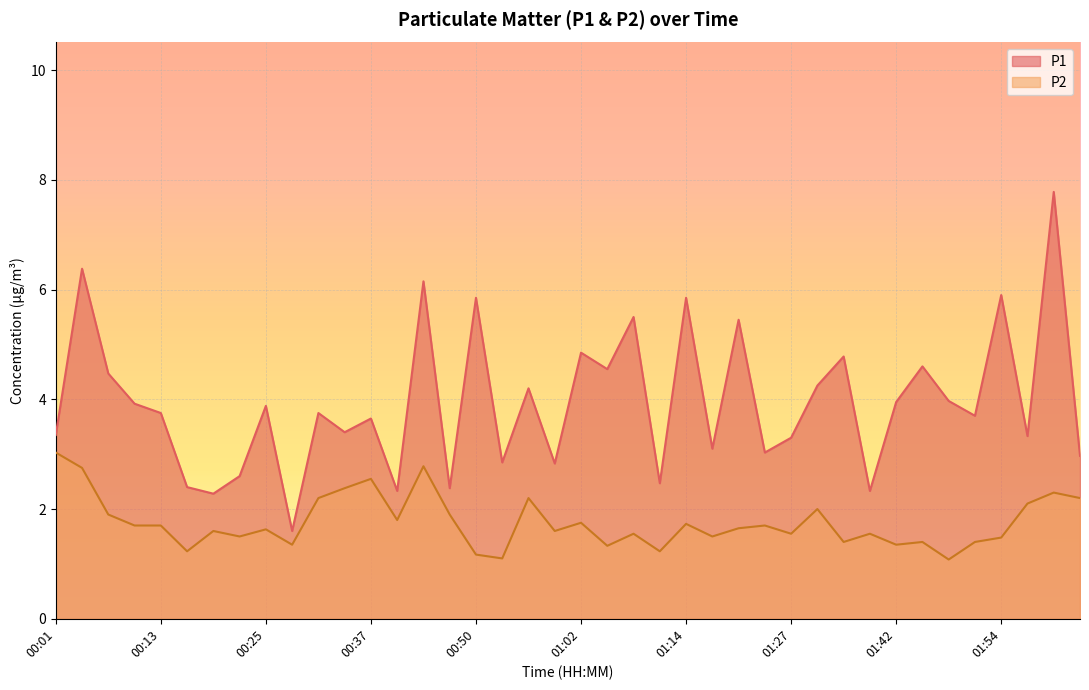

How many lines are shown in the chart?

2